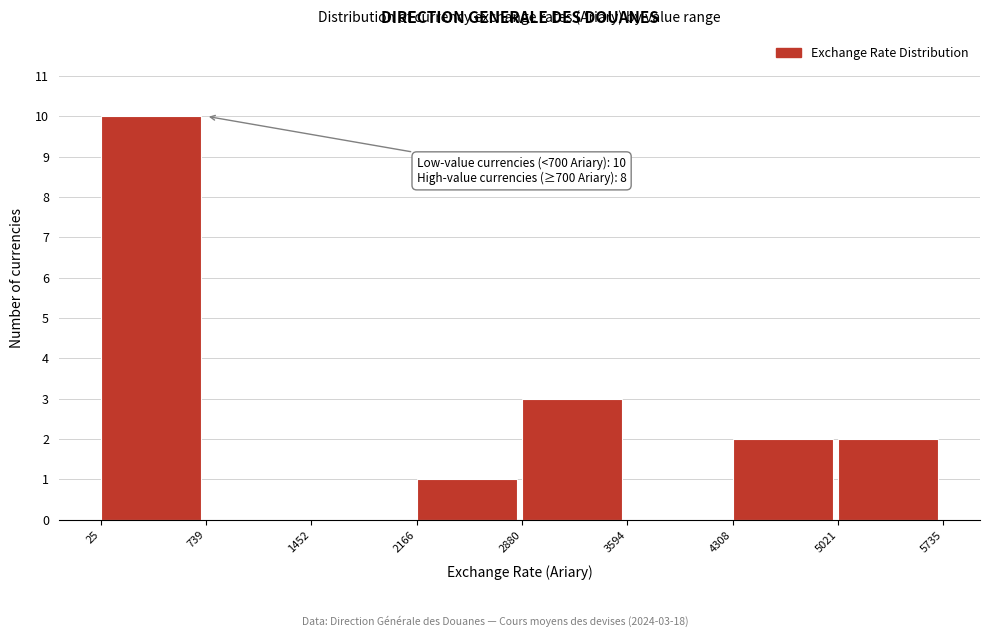

Which range on the x-axis has the tallest bar?

25 to 739